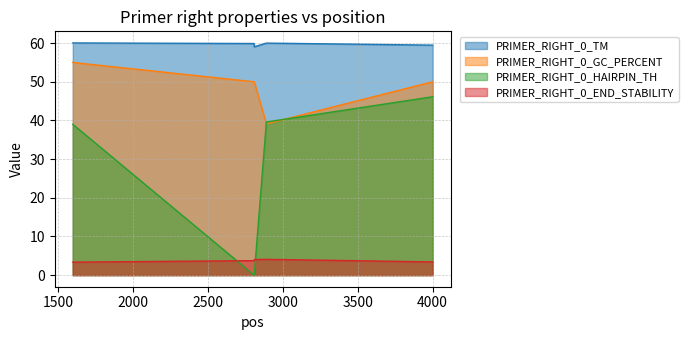

List the series in order of their peak value, lowest first.

PRIMER_RIGHT_0_END_STABILITY, PRIMER_RIGHT_0_HAIRPIN_TH, PRIMER_RIGHT_0_GC_PERCENT, PRIMER_RIGHT_0_TM